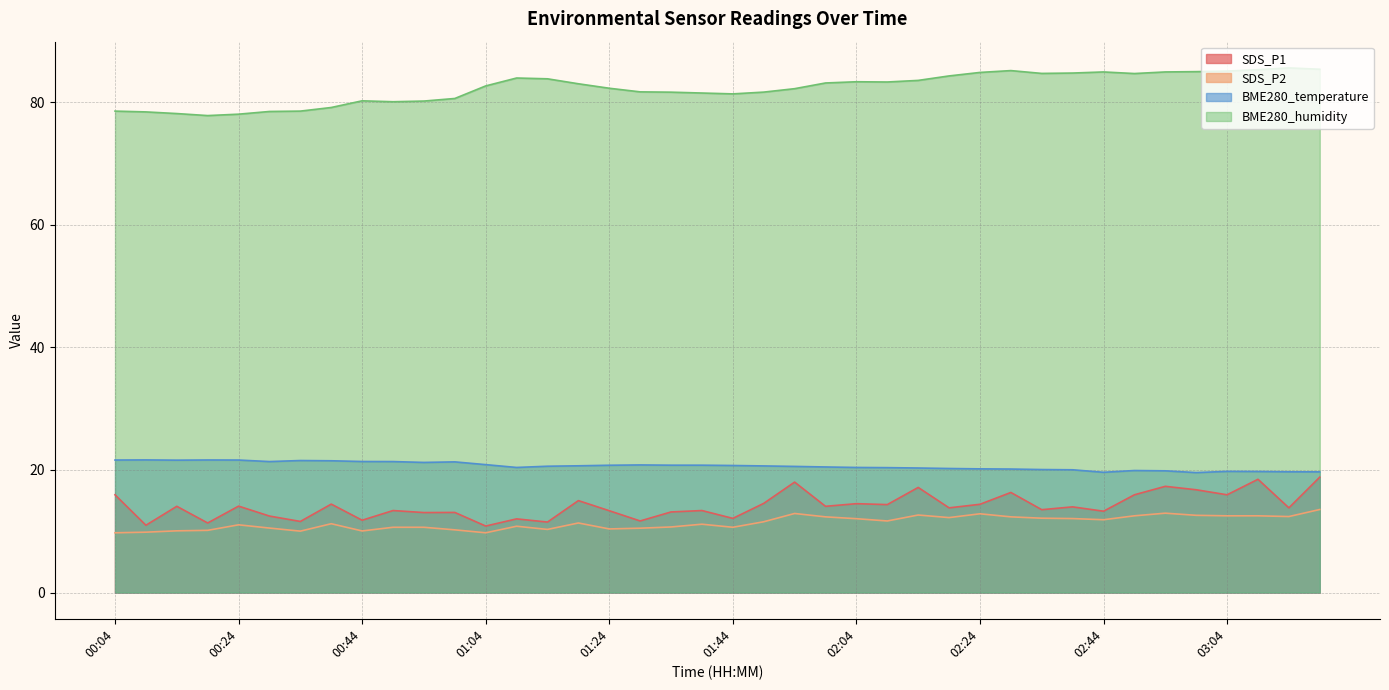

Rank the series by their maximum value, from highest to lowest.

BME280_humidity, BME280_temperature, SDS_P1, SDS_P2